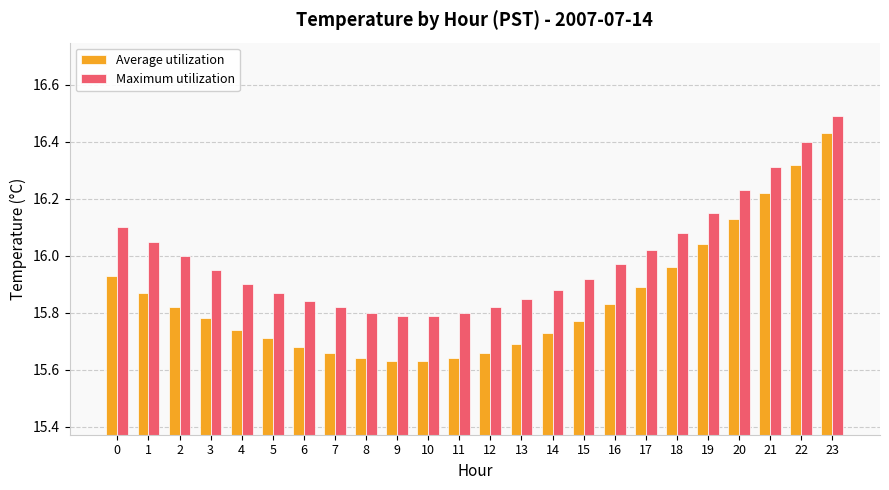

Read the Maximum utilization value at 23.

16.5